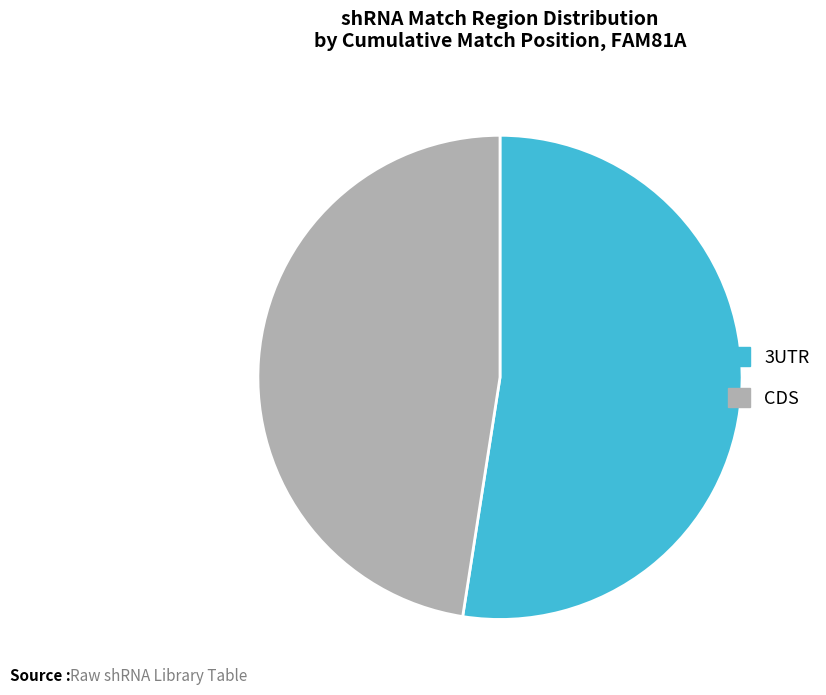

The CDS slice represents 37% of the pie. True or false?

False